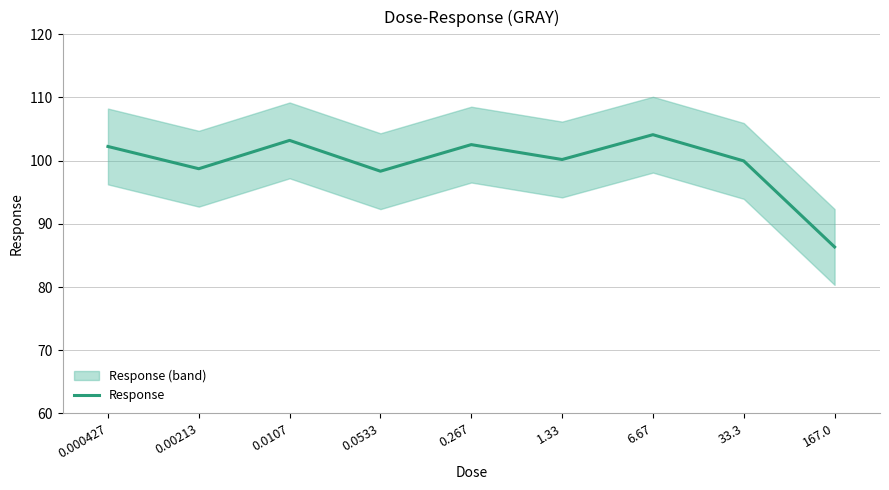

At which label does the data first exceed 100?

0.000427